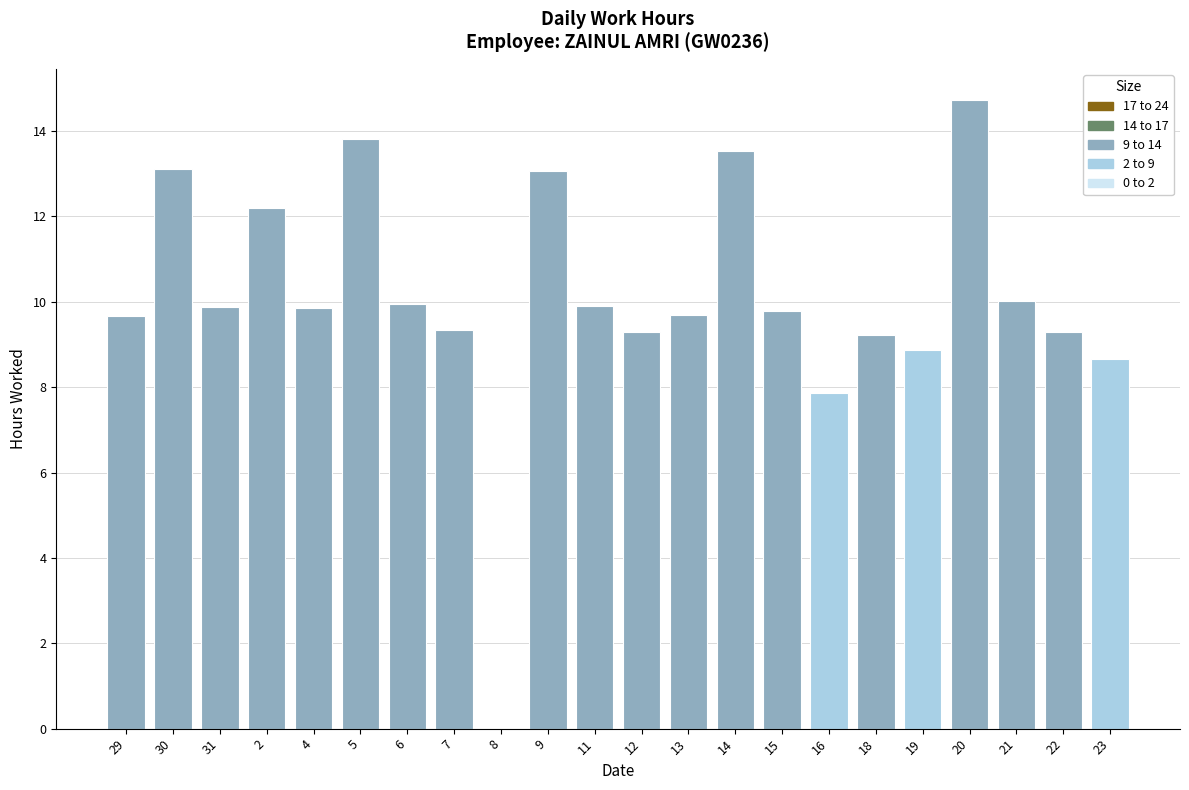

What is the greatest value displayed?

14.7